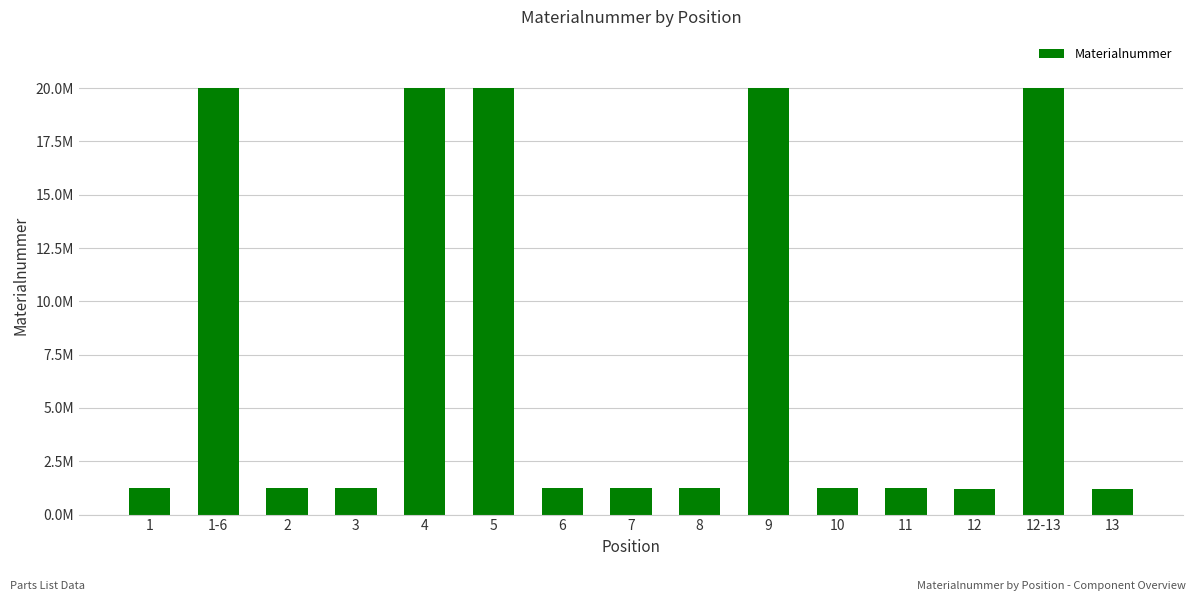

Is it true that the value at 5 is 20002526?

True